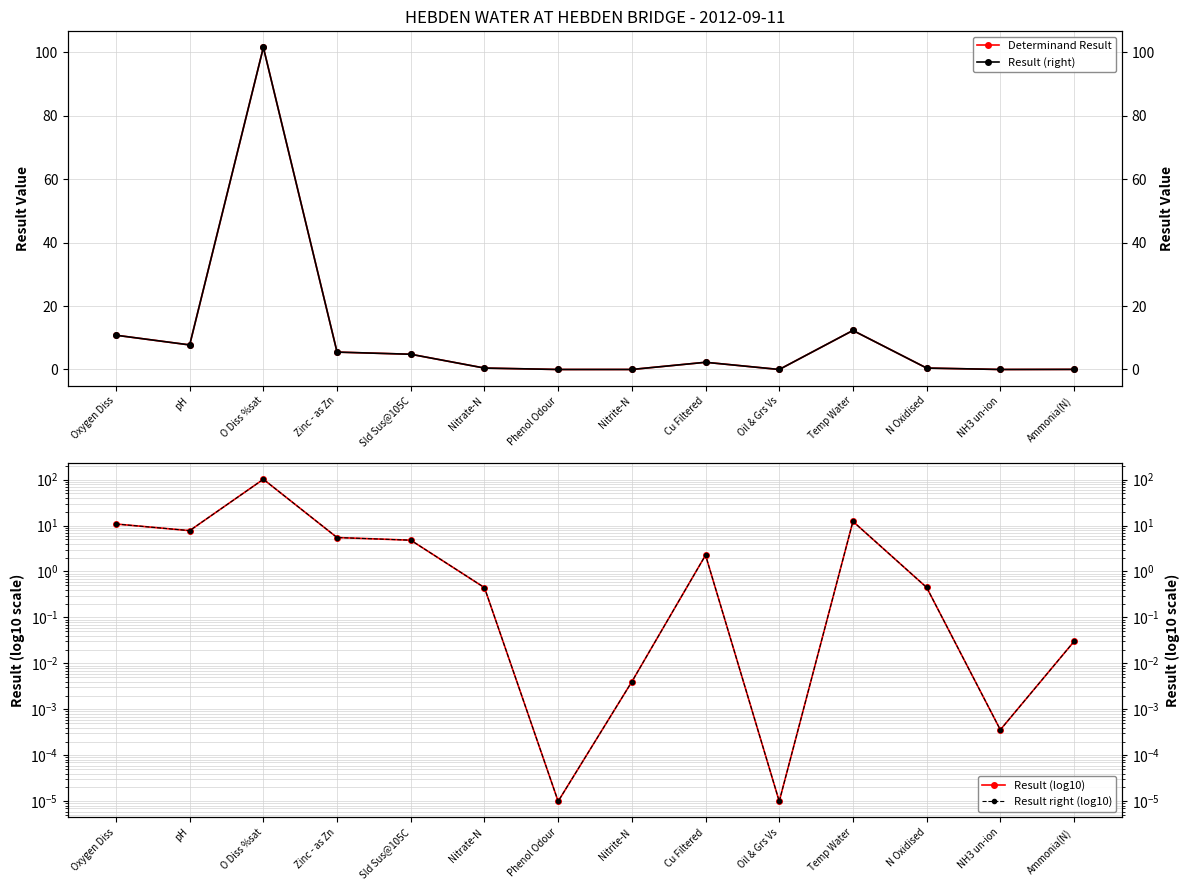

What position from the left is Temp Water?

11